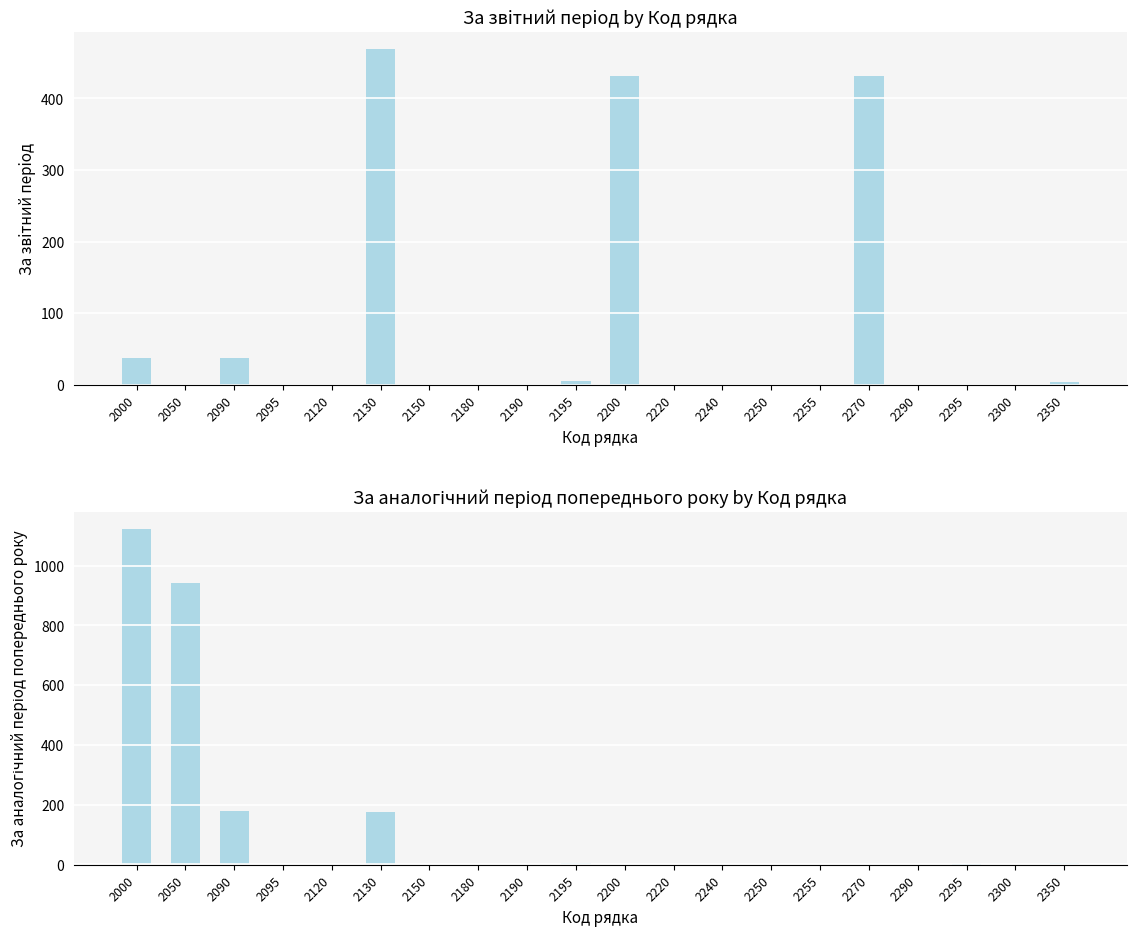

How many positive values does the За аналогічний період попереднього року series have?

6